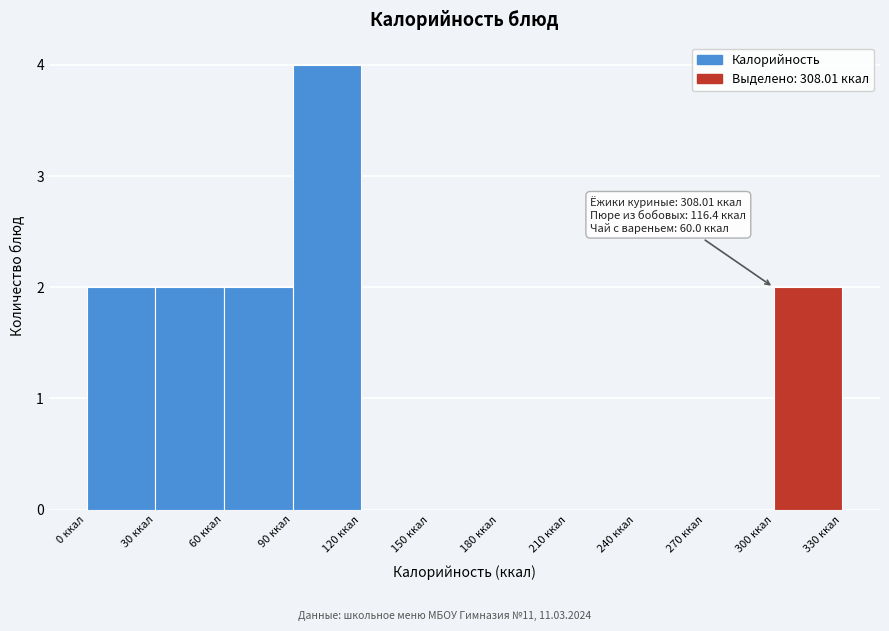

Which range on the x-axis has the tallest bar?

90 to 120